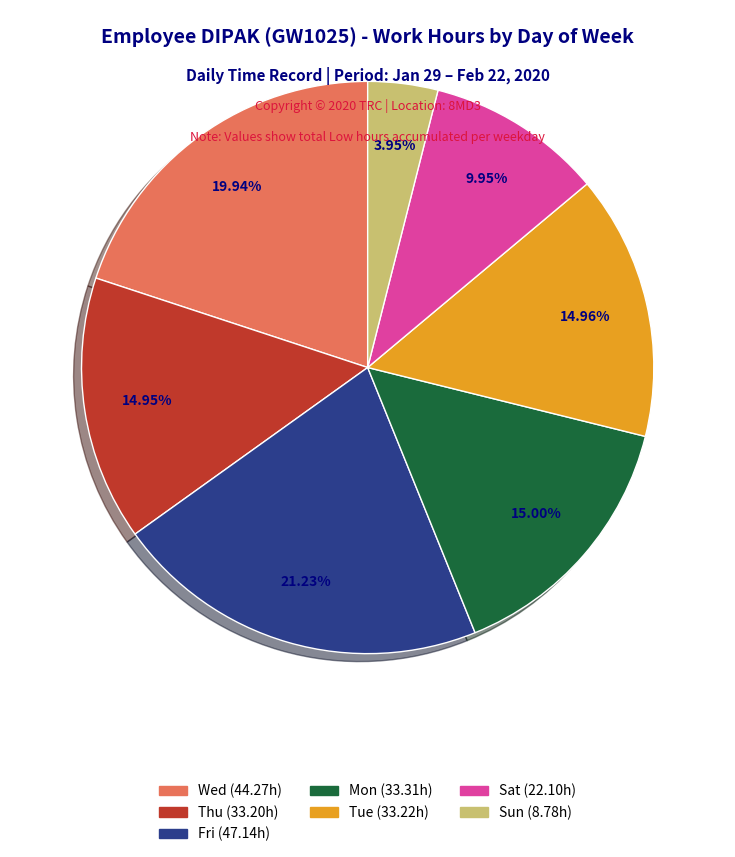

Count the number of slices in the pie.

7